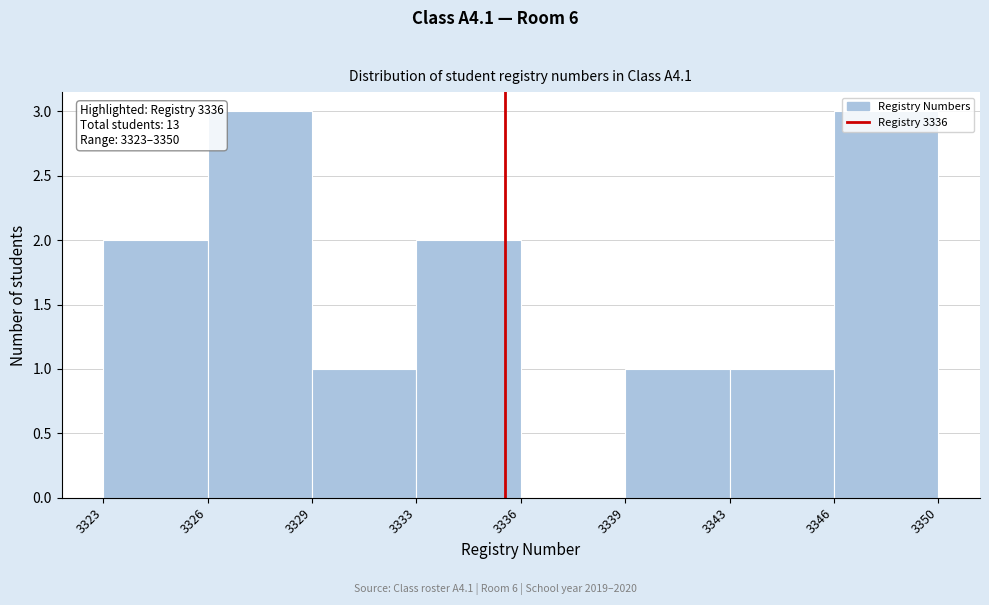

What is the greatest value displayed?

3